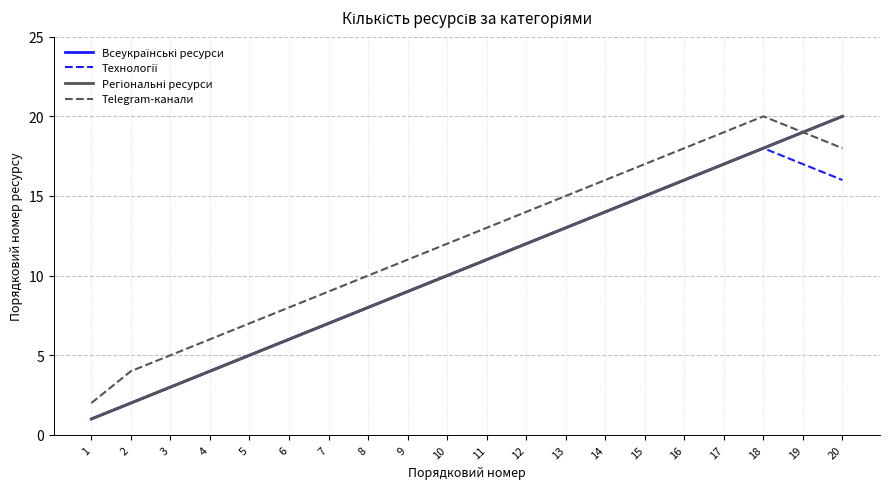

Is this an area chart (filled region under the line)?

No